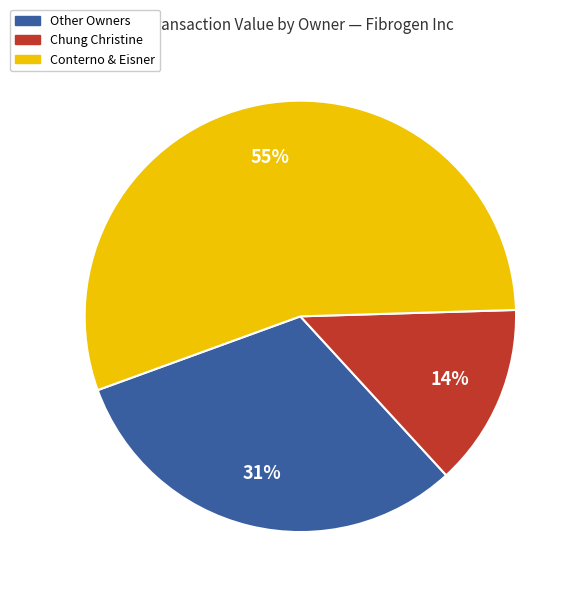

Is there any slice that represents more than half of the pie?

Yes